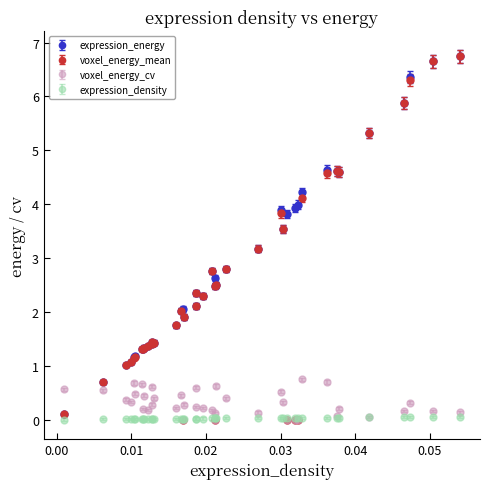

What is the highest value of the expression_energy series?

6.7